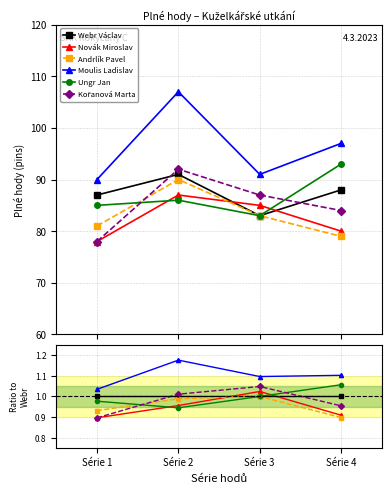

Which series ends up on top after the final intersection of Ungr Jan and Kořanová Marta?

Ungr Jan